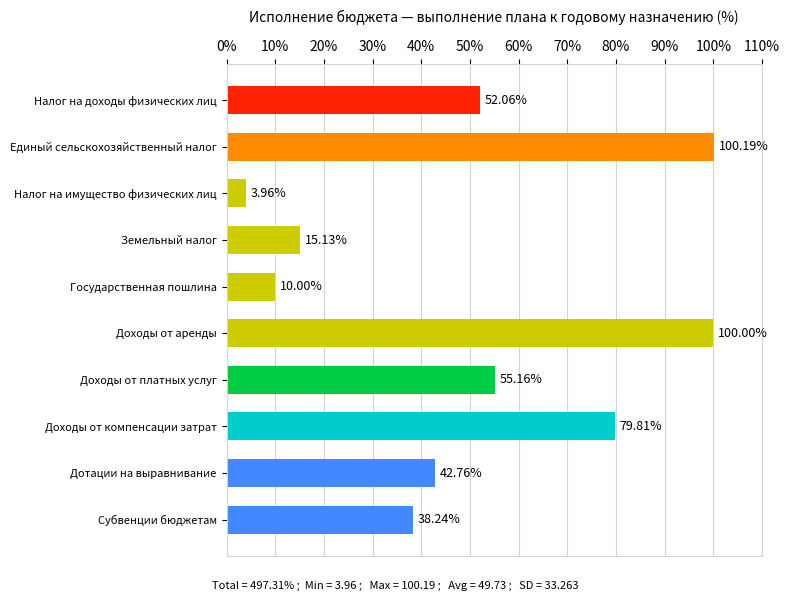

At which category does the chart reach its minimum across all series?

Налог на имущество физических лиц